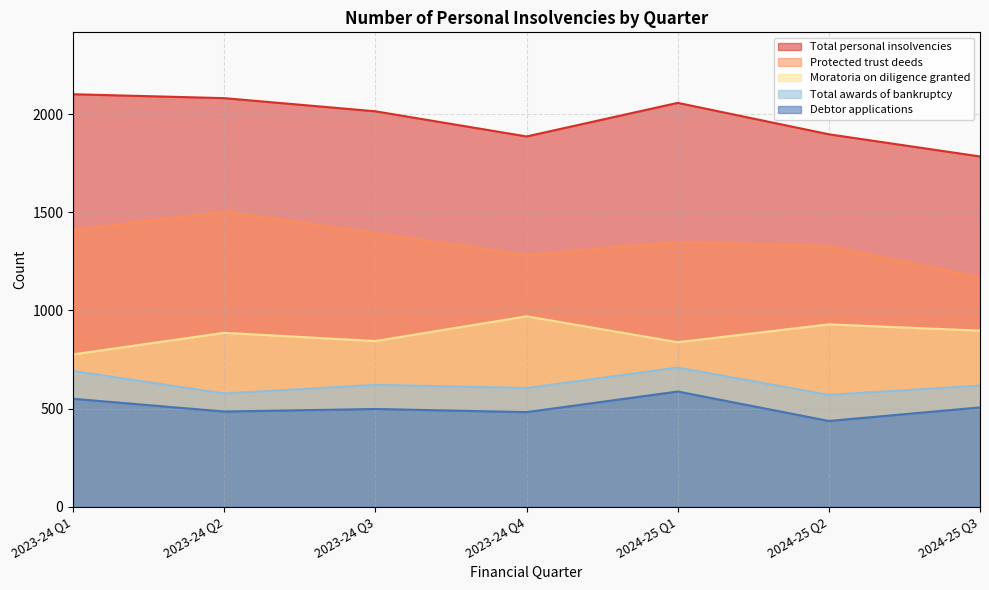

At which category does Moratoria on diligence granted reach its first local peak?

2023-24 Q2